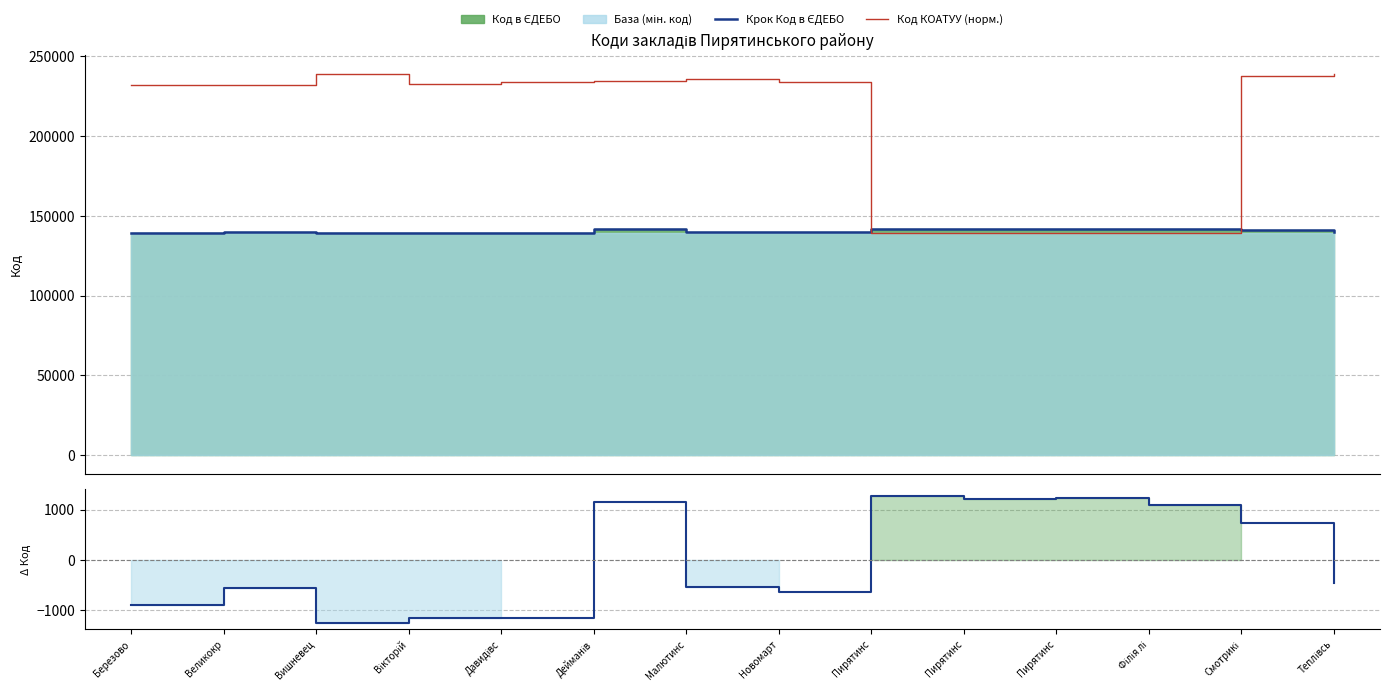

What is the maximum value for Код КОАТУУ (норм.)?

239000.0